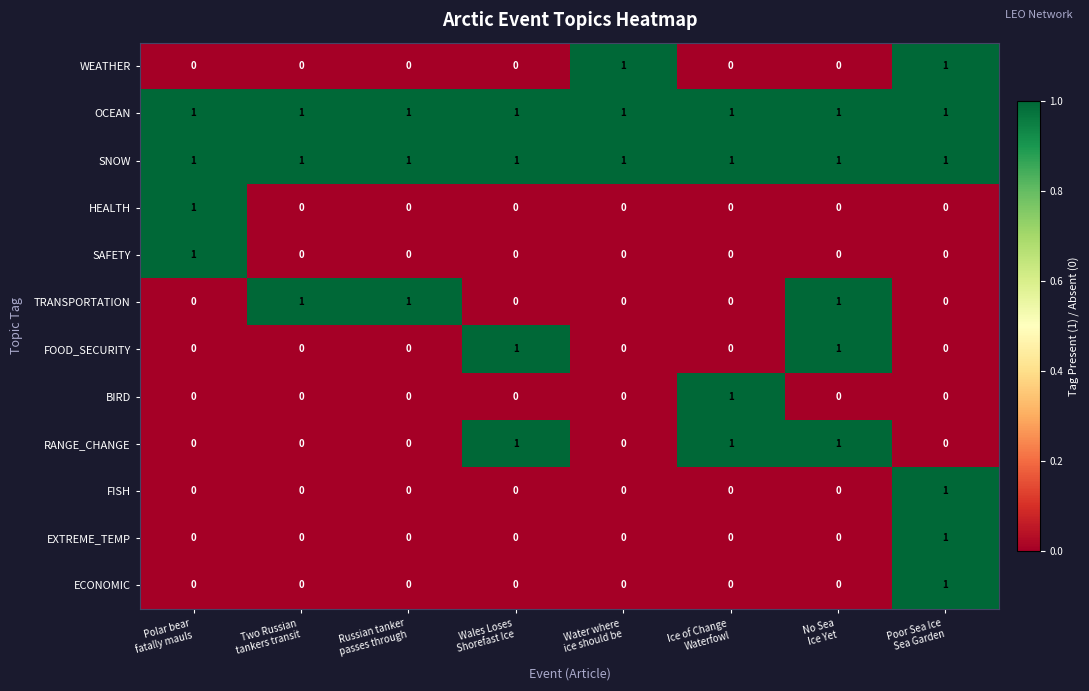

What is the sum of all RANGE_CHANGE values?

3